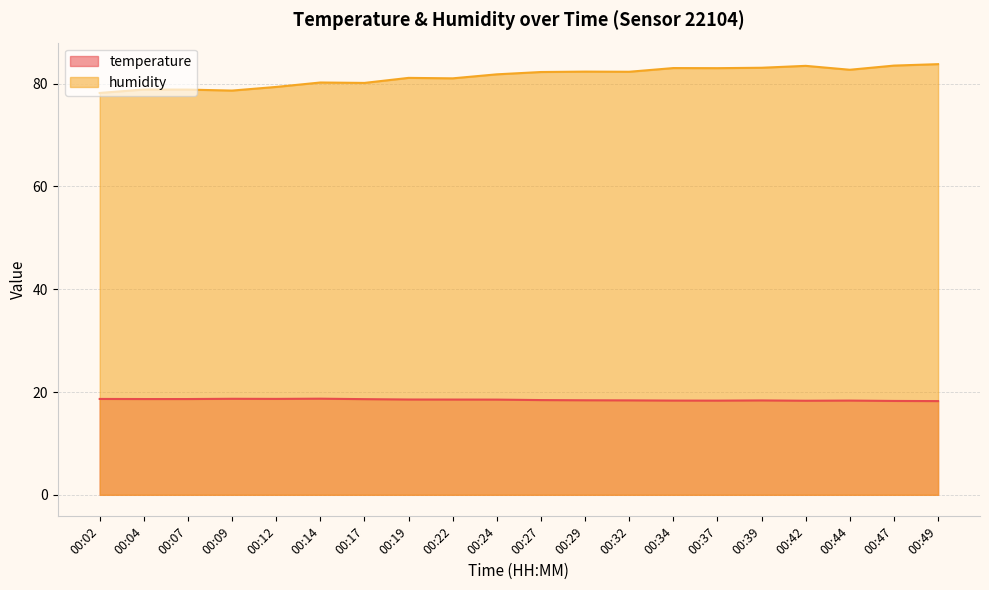

How many lines are shown in the chart?

2